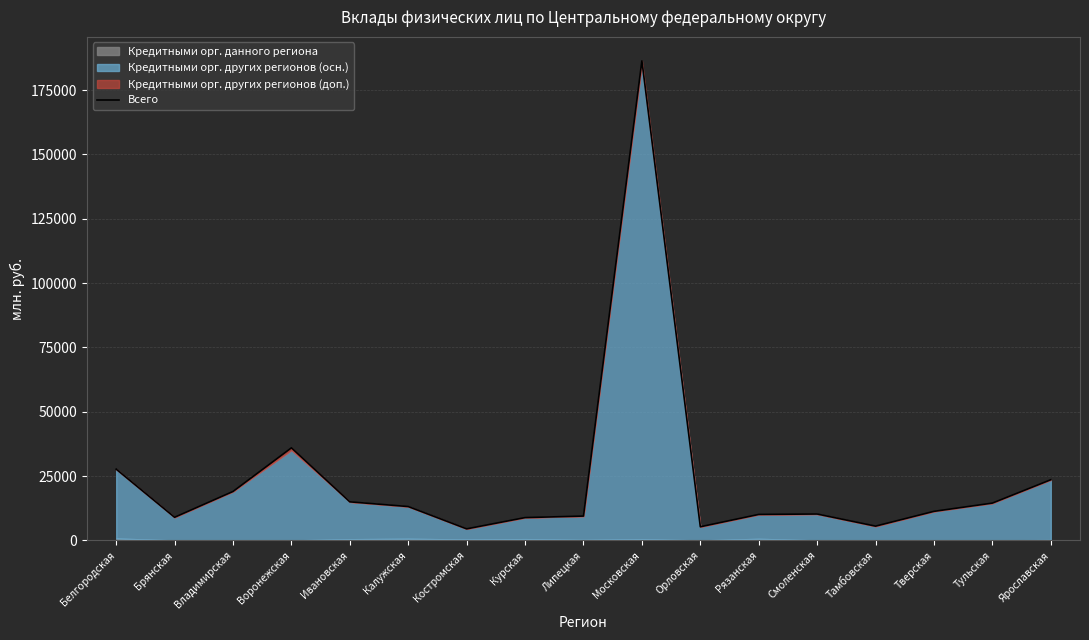

Which label corresponds to the smallest value in the chart?

Костромская